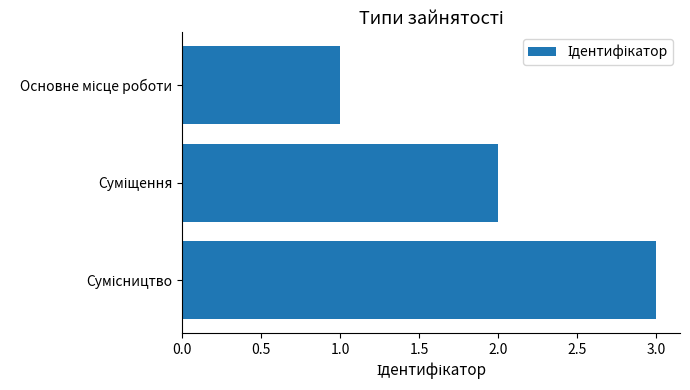

Are the bars horizontal?

Yes